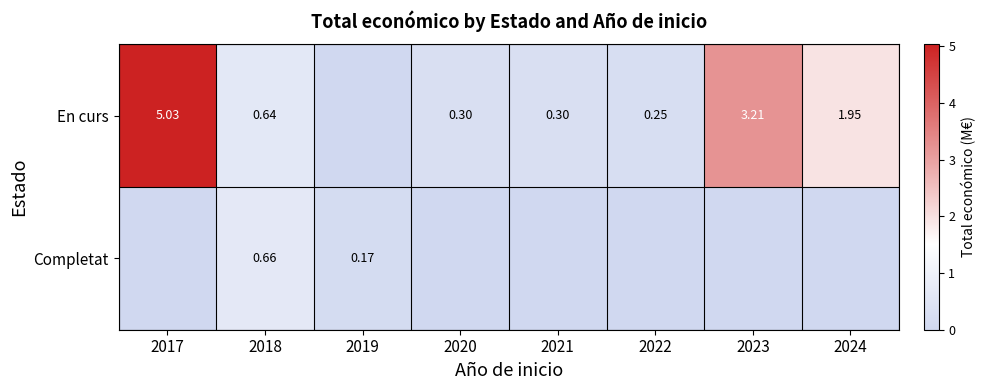

What is the spread (max minus min) of values at 2020?

0.3